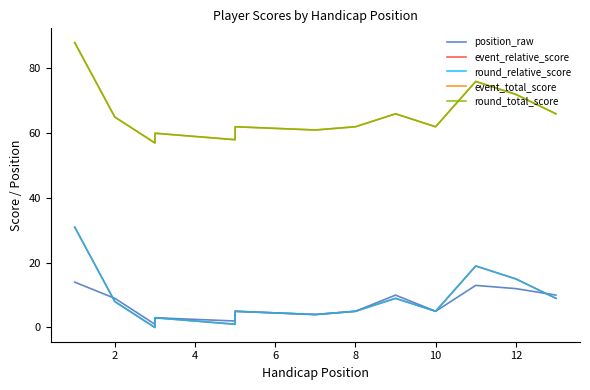

True or false: round_relative_score has more than 0 points higher than both neighbors.

True